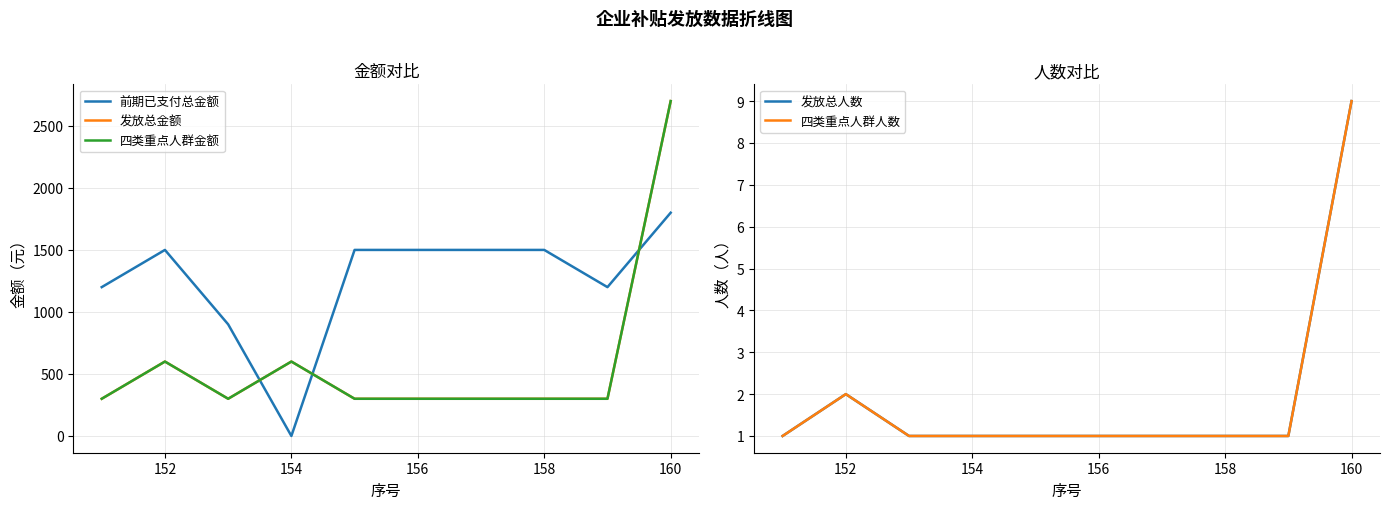

What is the difference between the maximum and second lowest values in the 发放总人数 series?

8